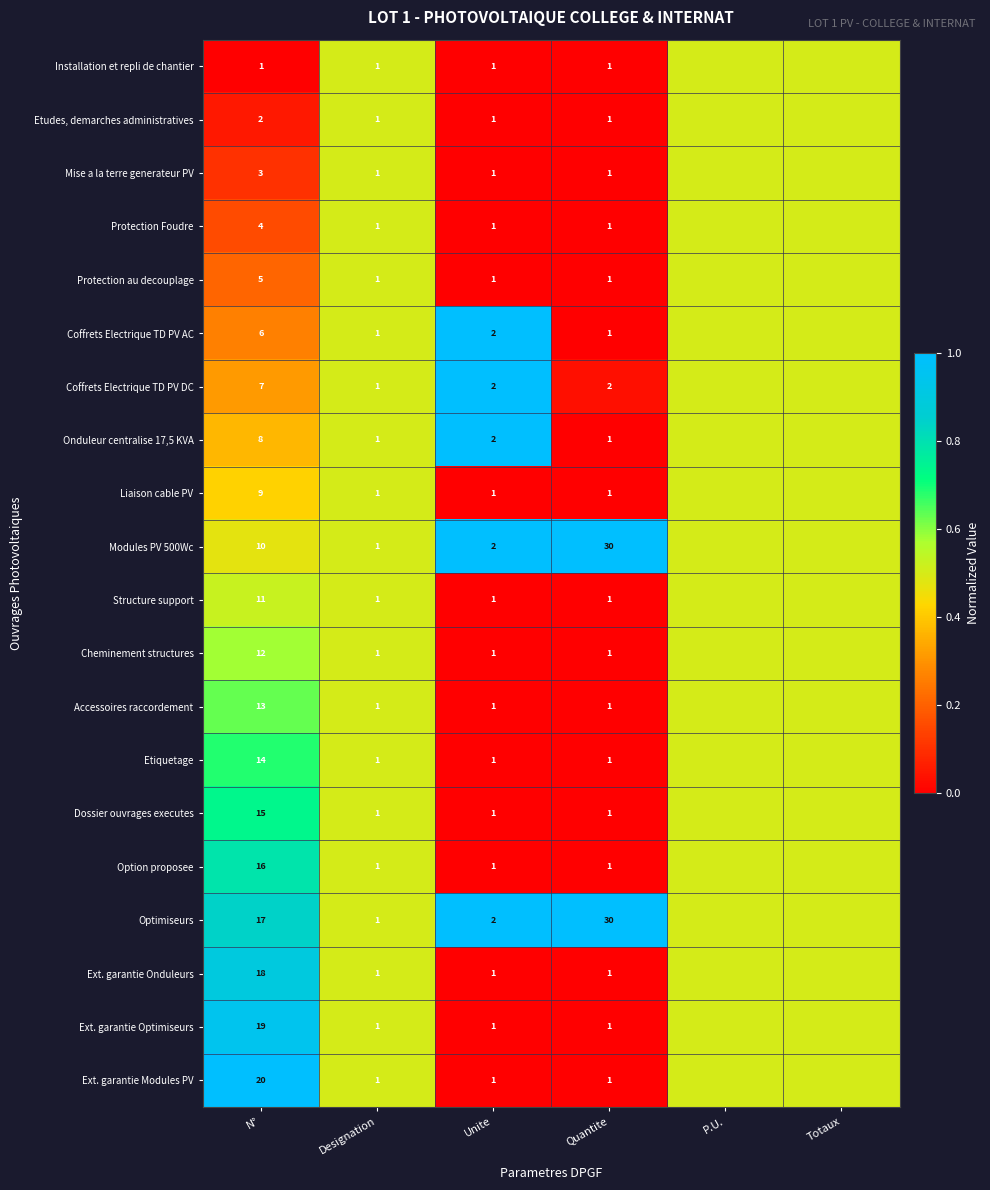

Rank the series at N° from highest to lowest value.

Ext. garantie Modules PV, Ext. garantie Optimiseurs, Ext. garantie Onduleurs, Optimiseurs, Option proposee, Dossier ouvrages executes, Etiquetage, Accessoires raccordement, Cheminement structures, Structure support, Modules PV 500Wc, Liaison cable PV, Onduleur centralise 17,5 KVA, Coffrets Electrique TD PV DC, Coffrets Electrique TD PV AC, Protection au decouplage, Protection Foudre, Mise a la terre generateur PV, Etudes, demarches administratives, Installation et repli de chantier